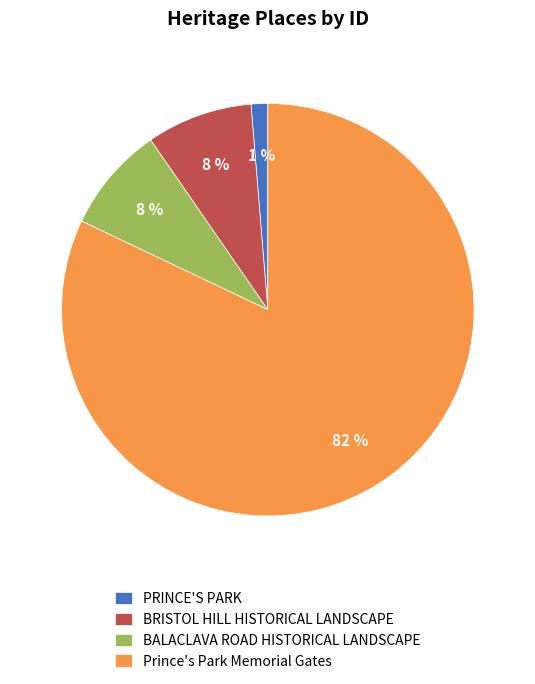

Is it true that PRINCE'S PARK is 1% of the pie?

True